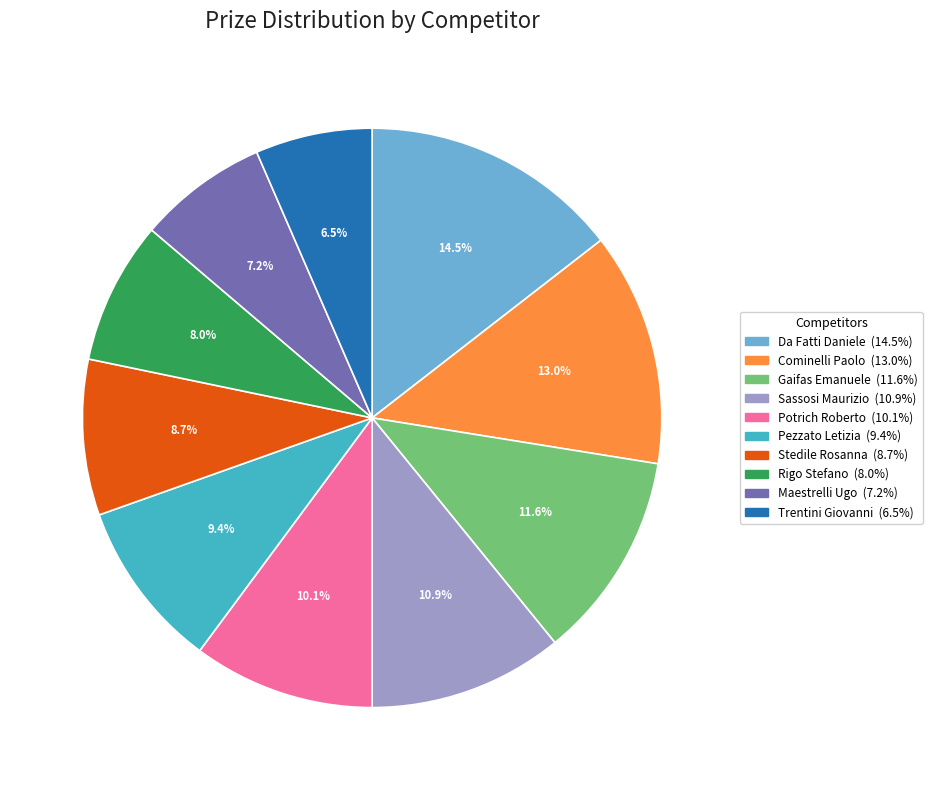

To the nearest percent, what is the average slice percentage?

10%